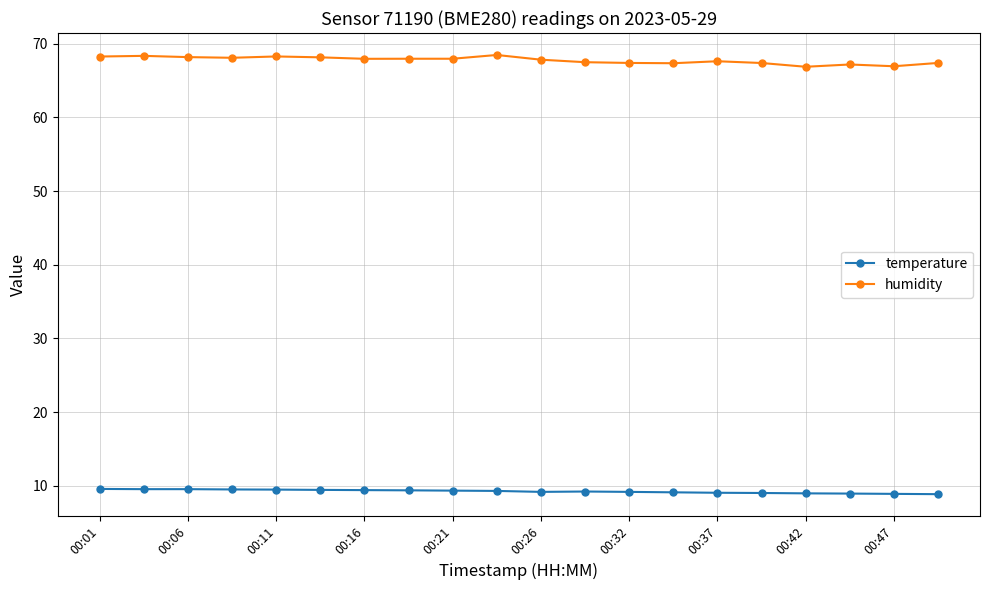

True or false: humidity and temperature intersect in this chart.

False